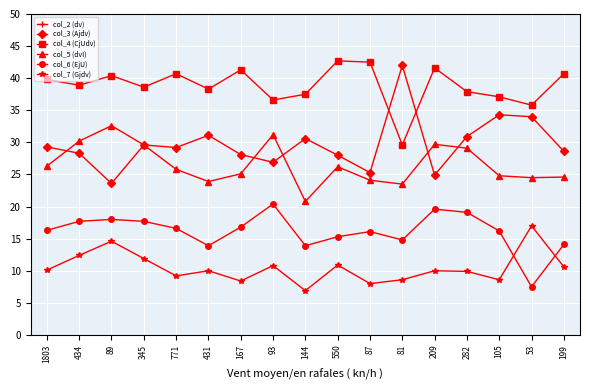

Which label corresponds to the smallest value in the chart?

144